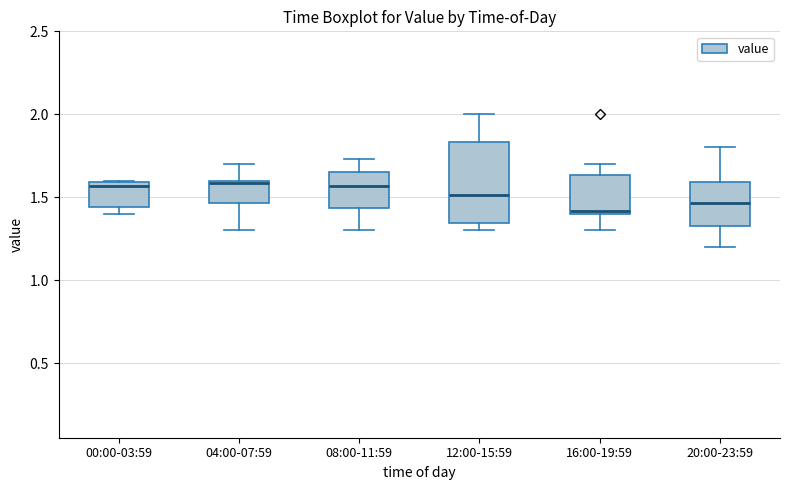

Reading left to right, transcribe this box plot: for each box, give where its median line is, the range the box spans, and where its two whiskers end, as read against the y-axis. The values are not printed on the chart, so give them approximately, as read against the axis.

00:00-03:59: median 1.55, box 1.45 to 1.60, whiskers 1.40 to 1.60
04:00-07:59: median 1.60 (just below the box's upper edge), box 1.45 to 1.60, whiskers 1.30 to 1.70
08:00-11:59: median 1.55, box 1.45 to 1.65, whiskers 1.30 to 1.75
12:00-15:59: median 1.50, box 1.35 to 1.85, whiskers 1.30 to 2.00
16:00-19:59: median 1.40 (just above the box's lower edge), box 1.40 to 1.65, whiskers 1.30 to 1.70
20:00-23:59: median 1.45, box 1.35 to 1.60, whiskers 1.20 to 1.80